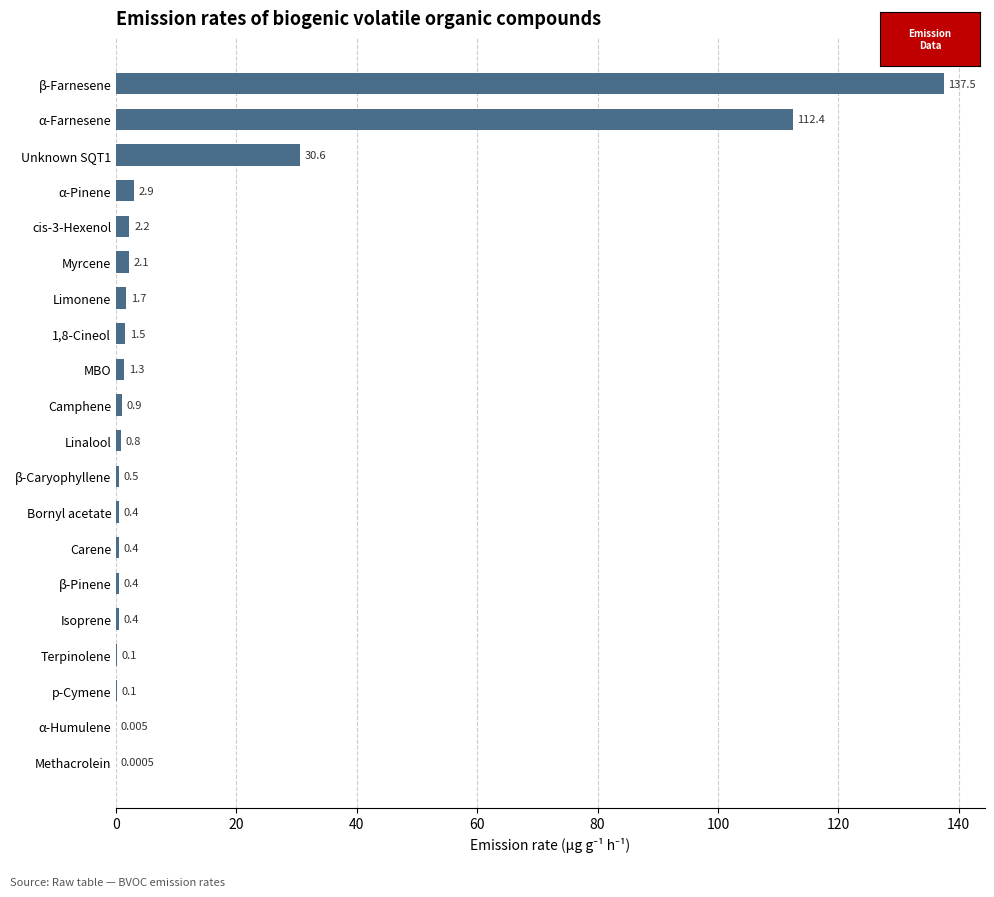

Where is the data nearest to the value 68?

Unknown SQT1